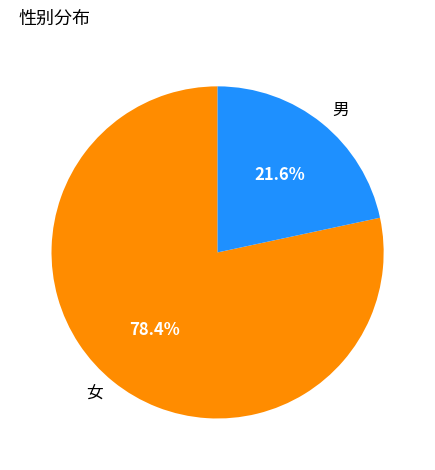

To the nearest percent, what is the difference between the largest and smallest slice percentages?

57%